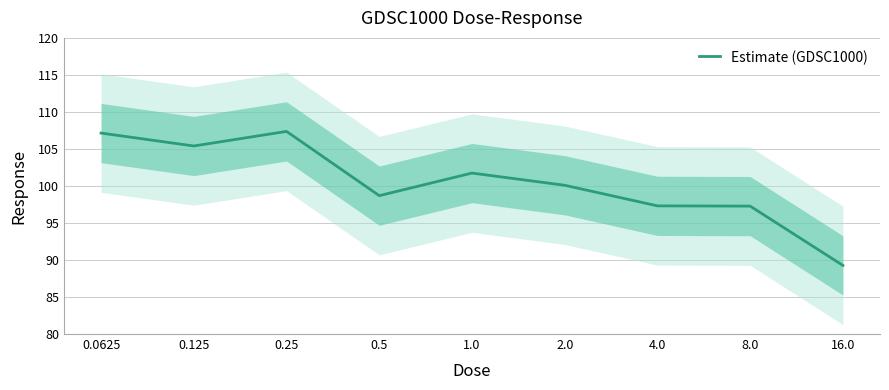

What is the change in value from 0.0625 to 1.0?

-5.4